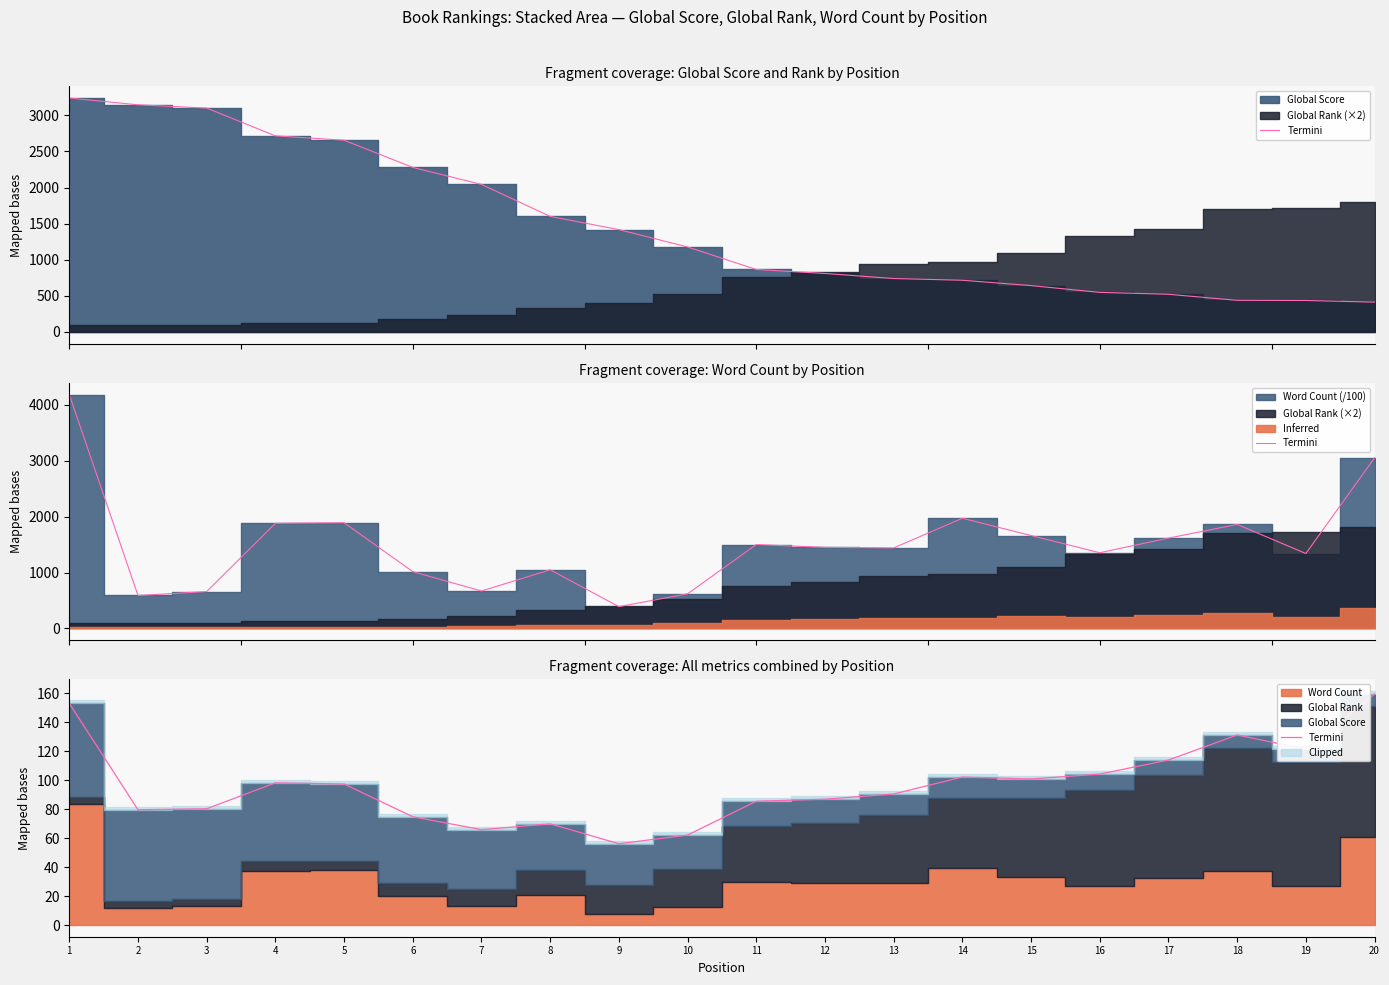

Rank the categories by value from highest to lowest.

20, 1, 18, 19, 17, 16, 14, 15, 4, 5, 13, 12, 11, 3, 2, 6, 8, 7, 10, 9